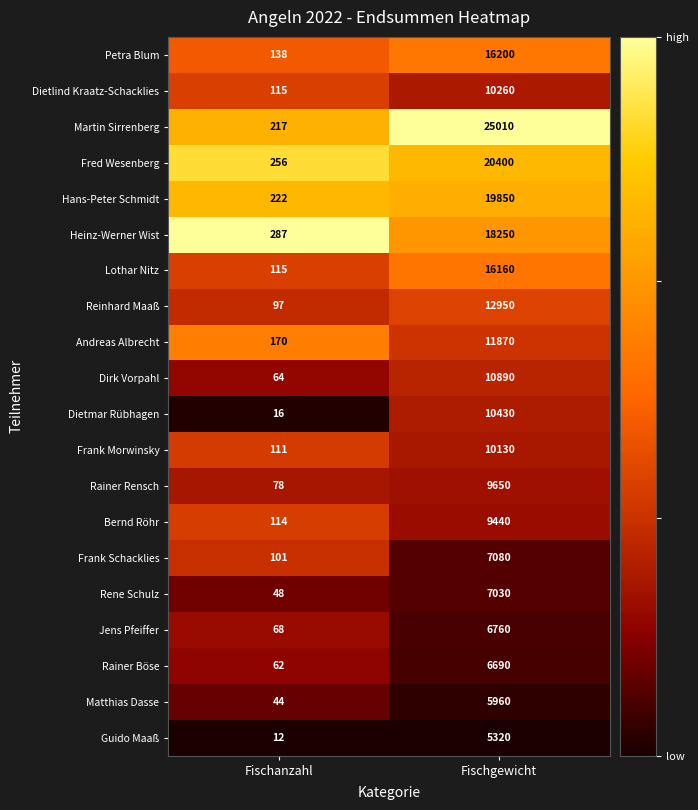

Rank the series at Fischgewicht from highest to lowest value.

Martin Sirrenberg, Fred Wesenberg, Hans-Peter Schmidt, Heinz-Werner Wist, Petra Blum, Lothar Nitz, Reinhard Maaß, Andreas Albrecht, Dirk Vorpahl, Dietmar Rübhagen, Dietlind Kraatz-Schacklies, Frank Morwinsky, Rainer Rensch, Bernd Röhr, Frank Schacklies, Rene Schulz, Jens Pfeiffer, Rainer Böse, Matthias Dasse, Guido Maaß